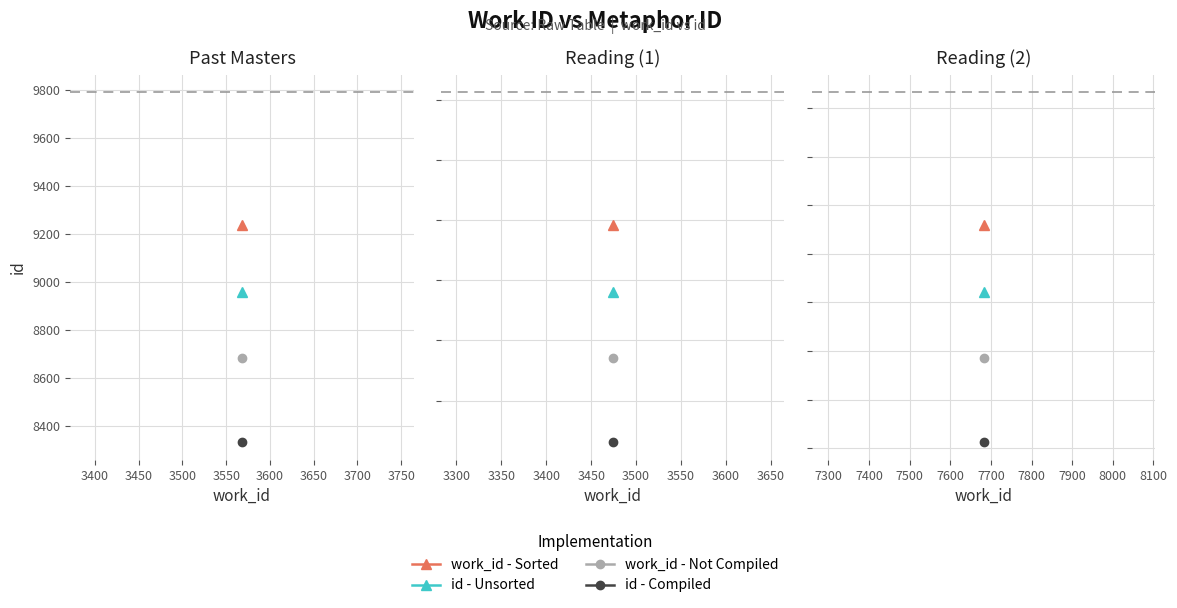

Between 3568 and 3474, which series saw the biggest shift?

id